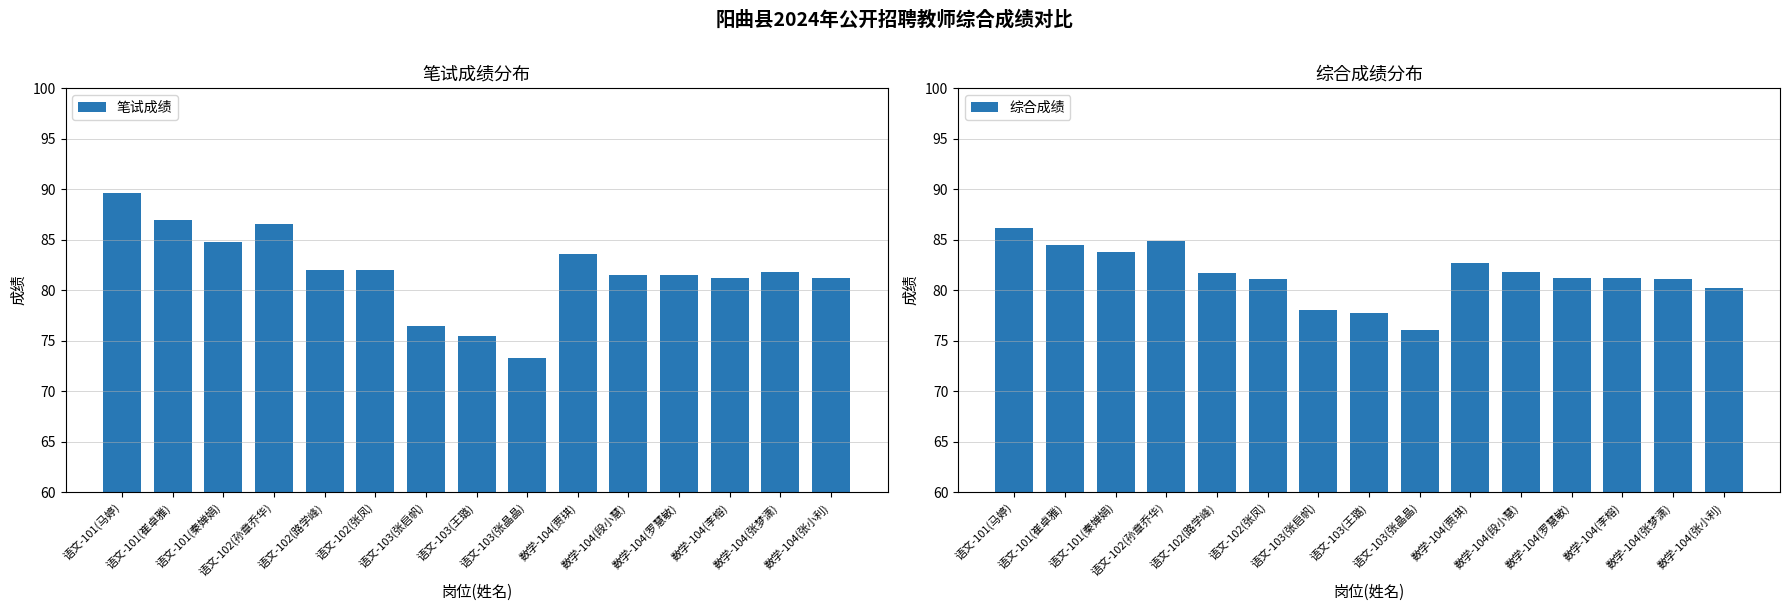

How many groups of bars are there?

15